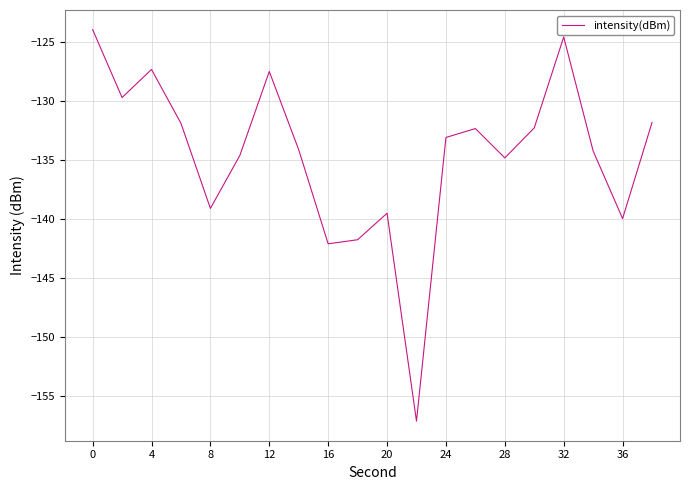

What is the greatest value displayed?

-123.9